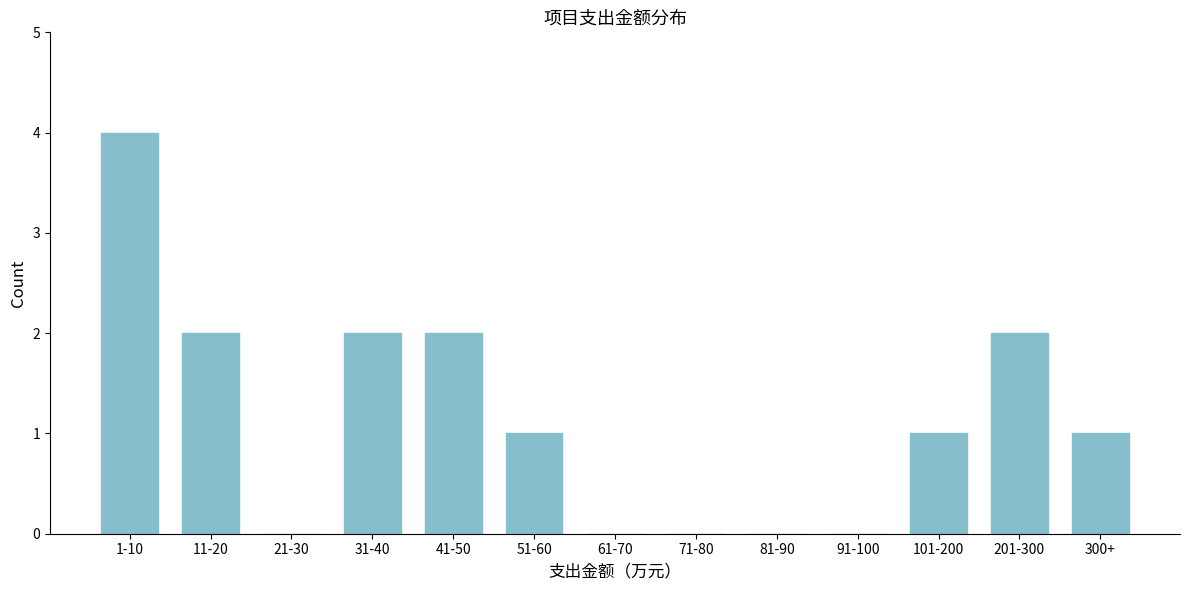

Reading left to right, extract all data points from this chart.

1-10=4	11-20=2	21-30=0	31-40=2	41-50=2	51-60=1	61-70=0	71-80=0	81-90=0	91-100=0	101-200=1	201-300=2	300+=1